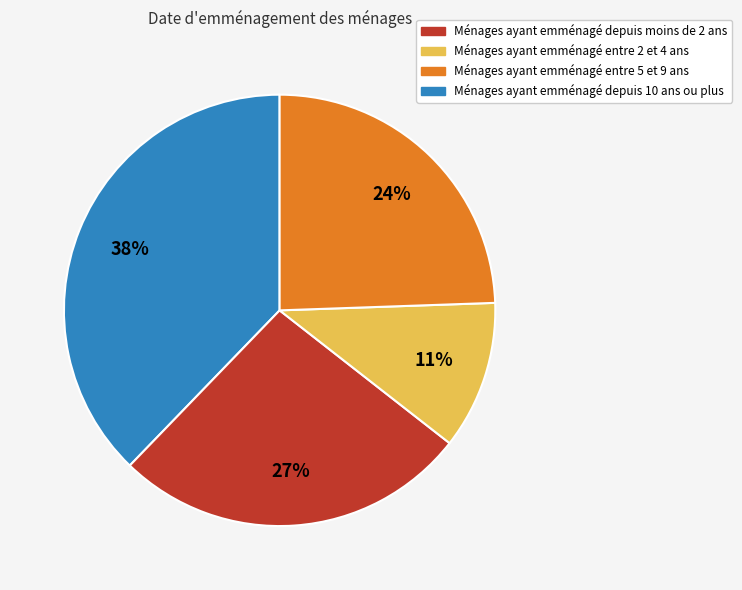

Is it true that Ménages ayant emménagé entre 2 et 4 ans is 34% of the pie?

False